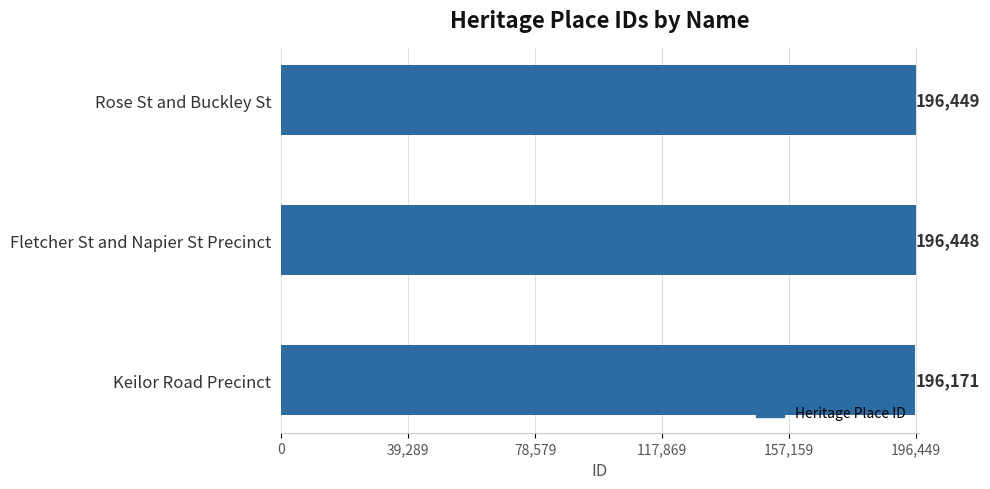

Are the bars horizontal?

Yes